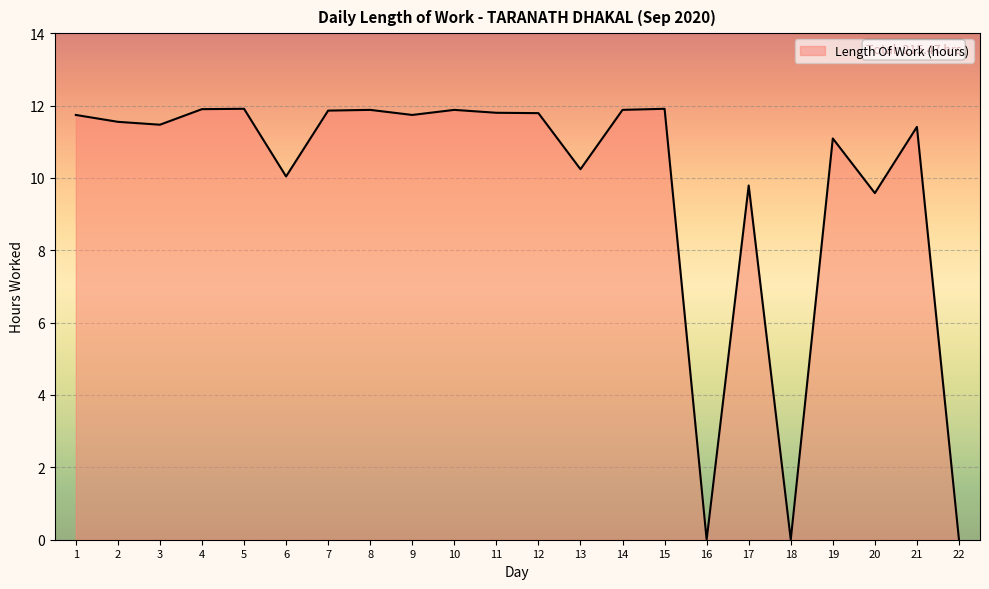

What is the greatest value displayed?

11.9